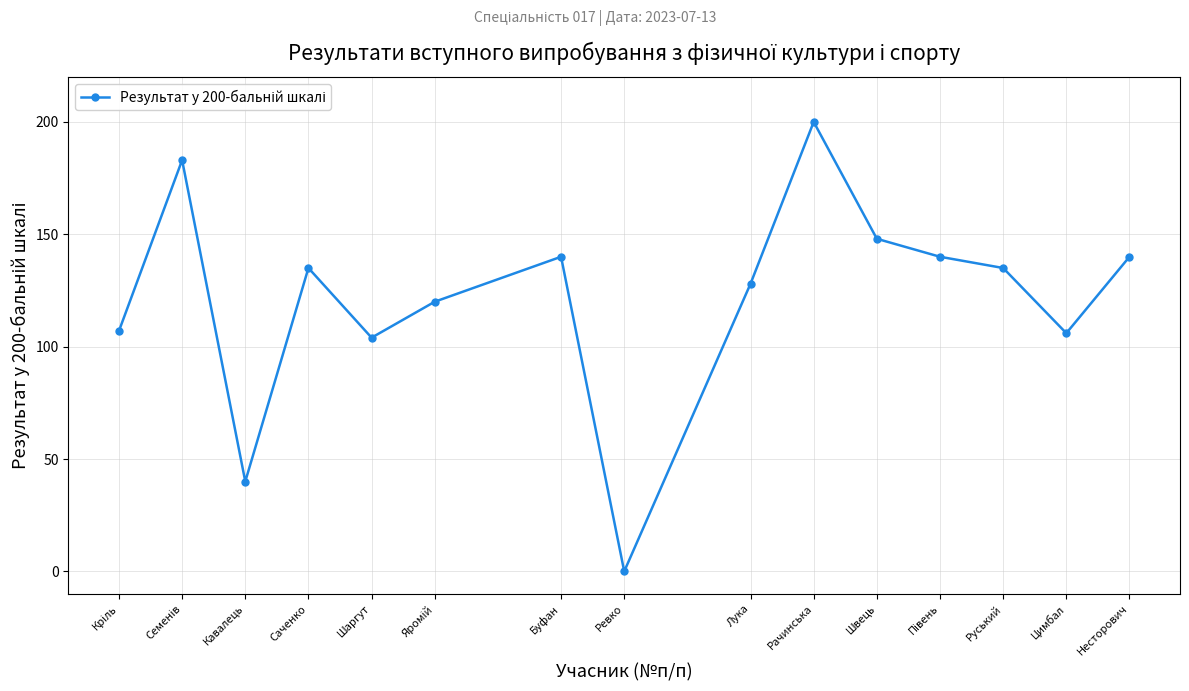

What is the approximate value at Кавалець?

40